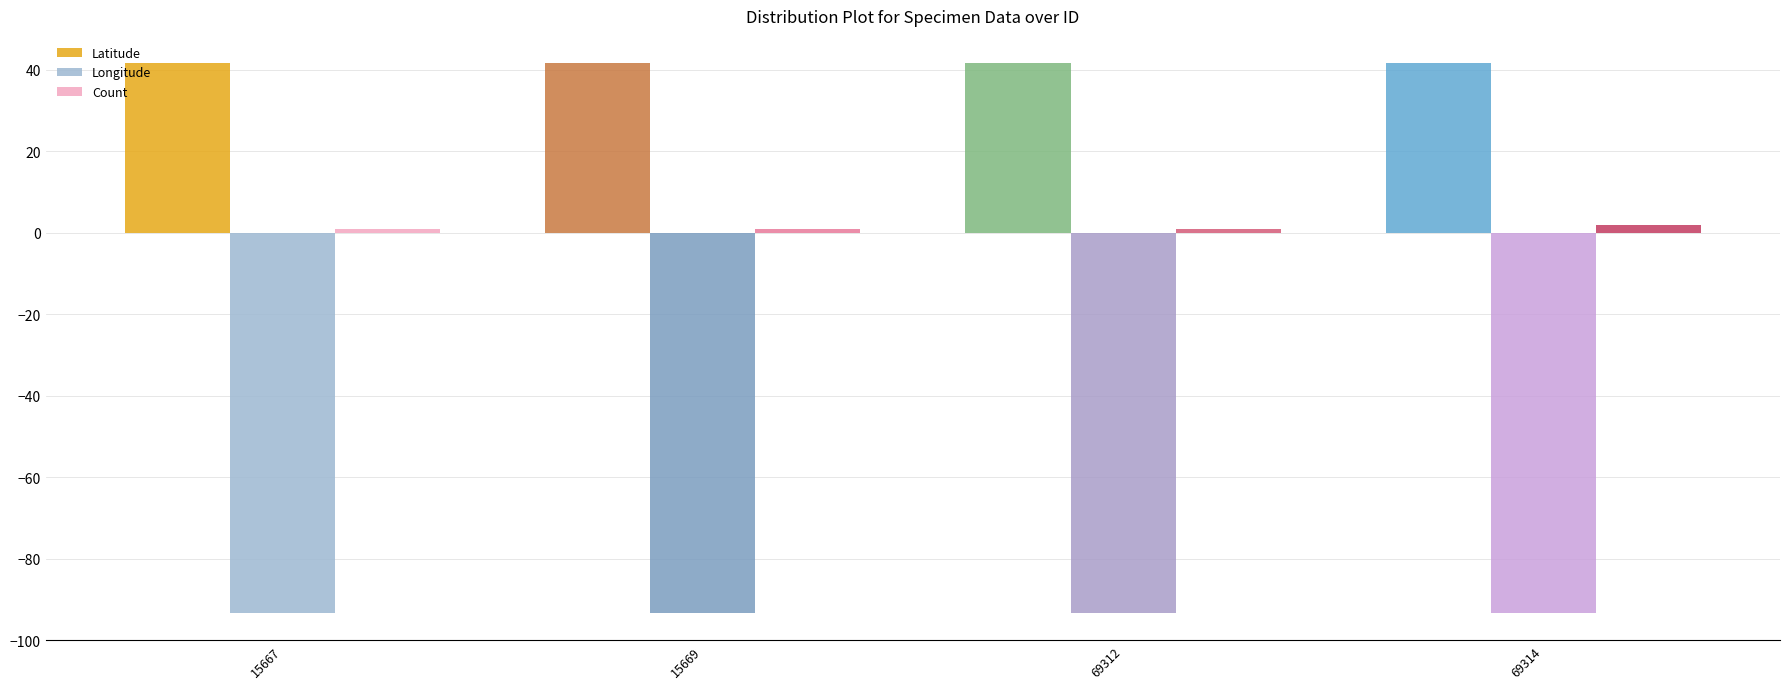

The value of Longitude at 69314 is -154.0. True or false?

False